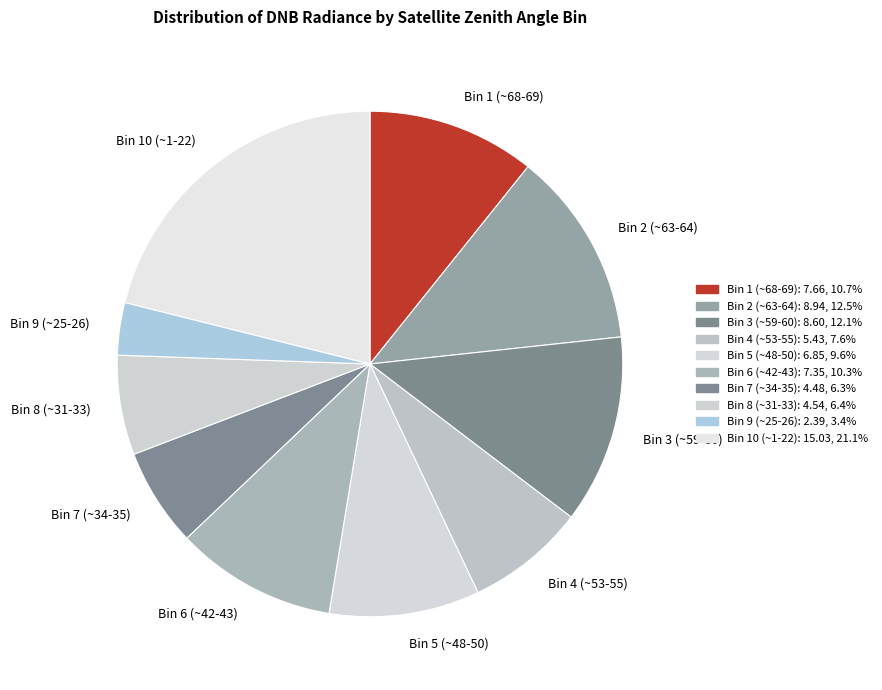

How many segments does this pie chart have?

10